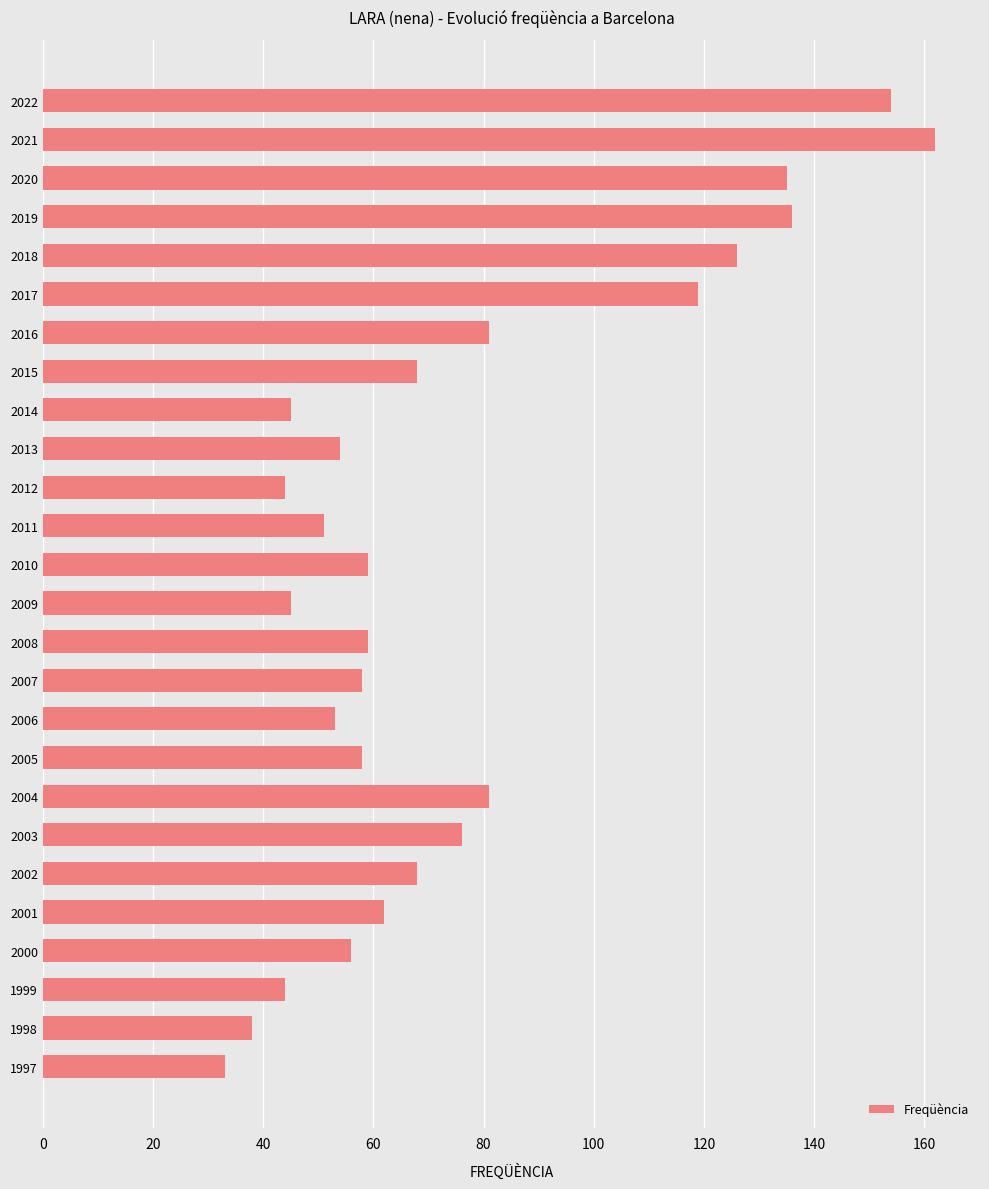

What is the value of the 15th bar from the top?

59